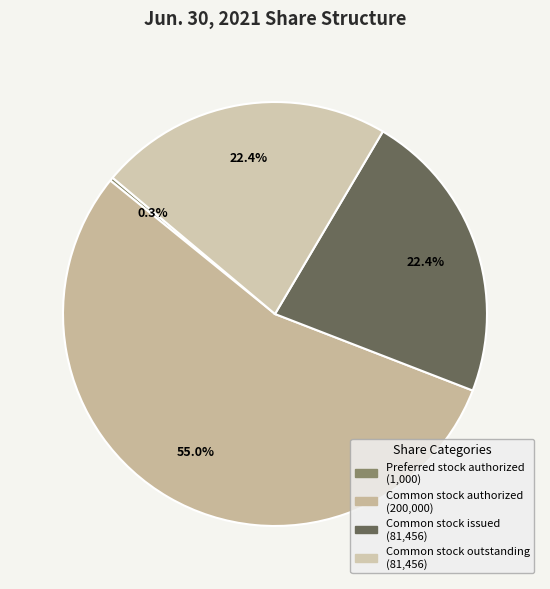

To the nearest percent, what is the difference between the largest and smallest slice percentages?

55%